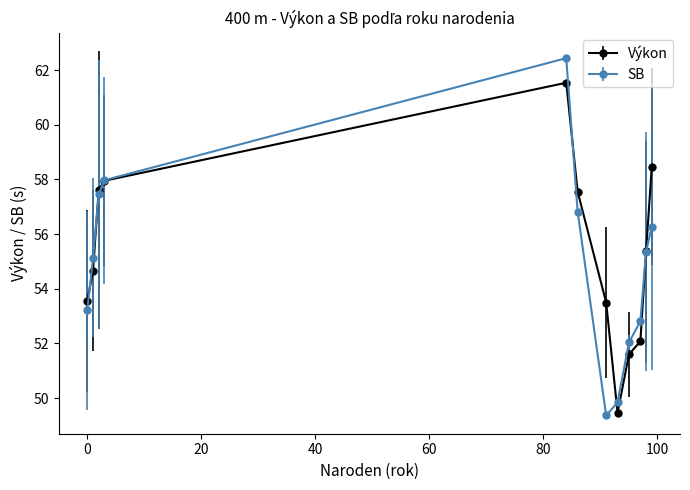

How many lines are shown in the chart?

2